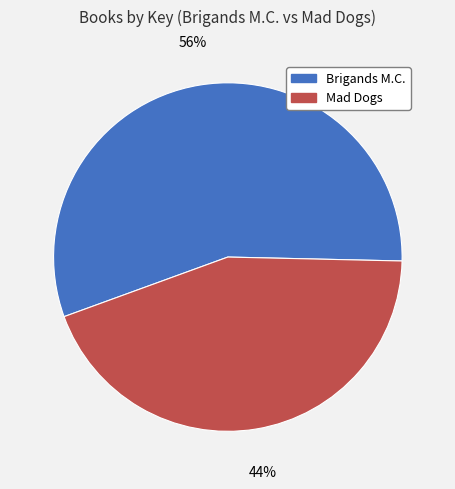

What percentage is the Mad Dogs slice, to the nearest percent?

44%